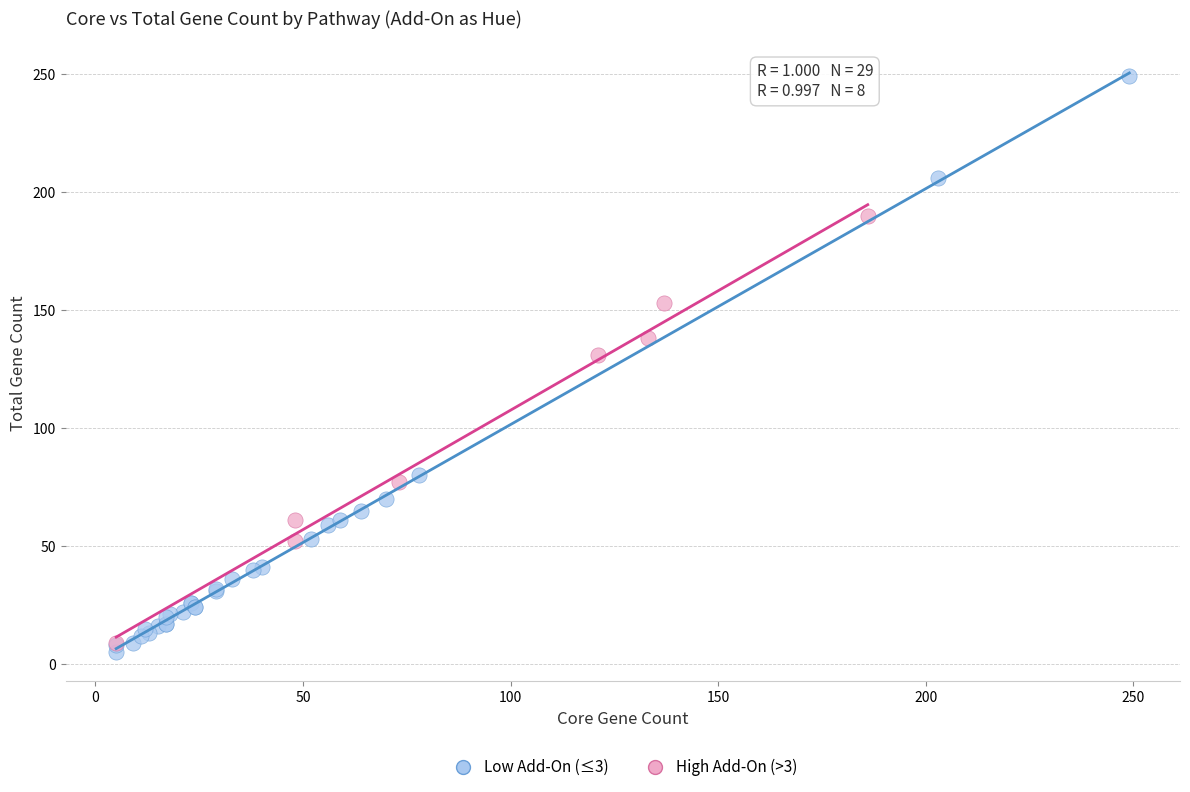

Which series has the largest Y range (max minus min)?

Low Add-On (≤3)